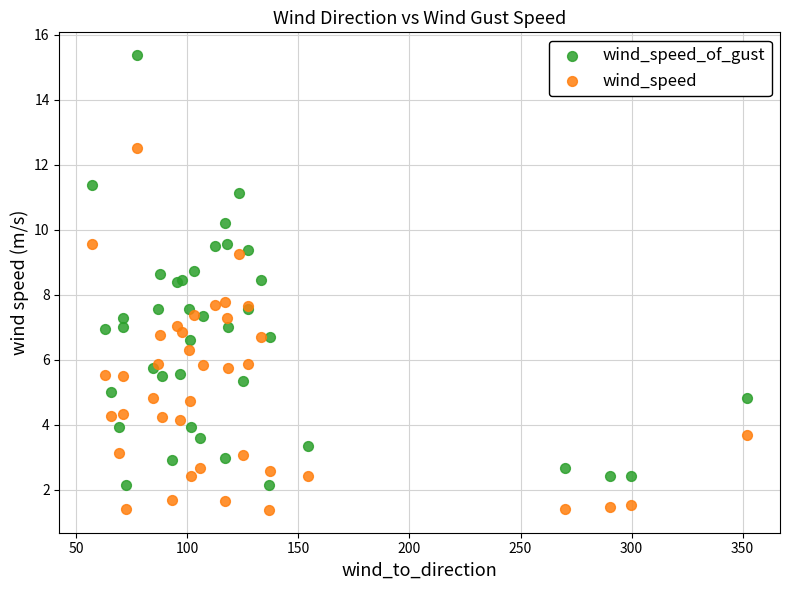

What are all the series names shown in the legend?

wind_speed_of_gust, wind_speed